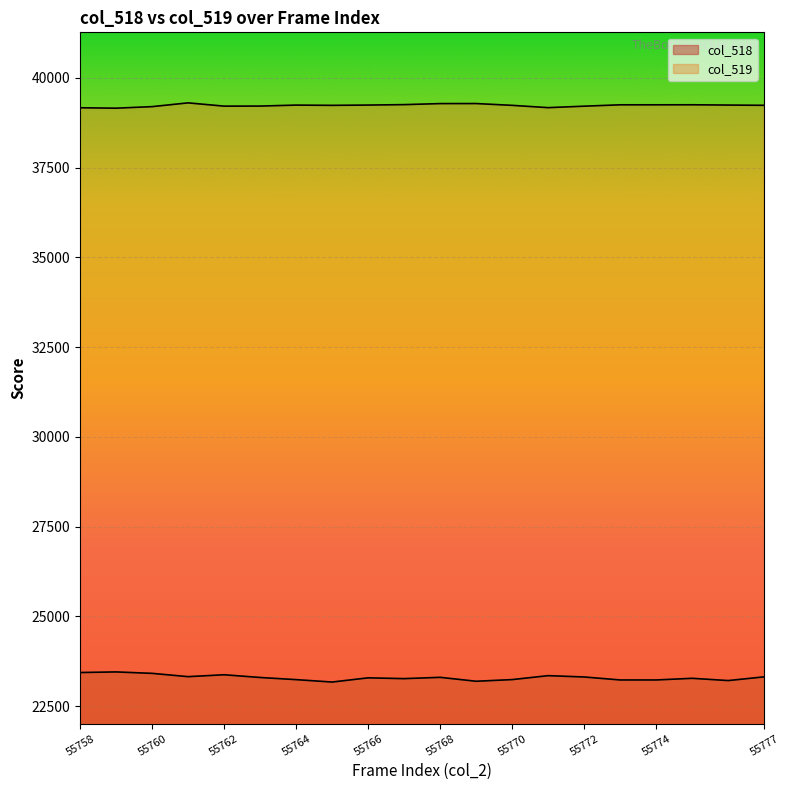

The col_518 series shows 23190 at 55769. True or false?

True